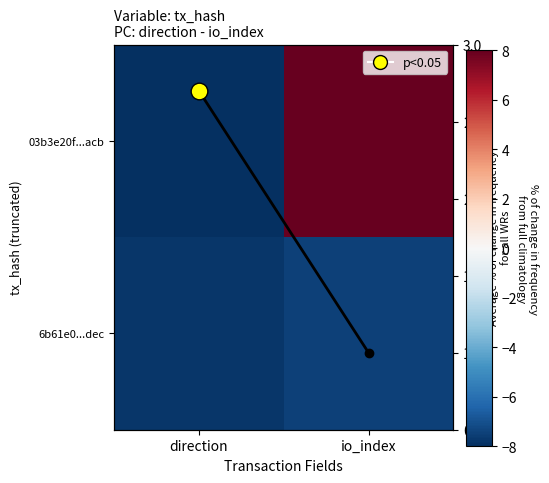

True or false: 03b3e20f...acb has a value of 8.0 at io_index.

True